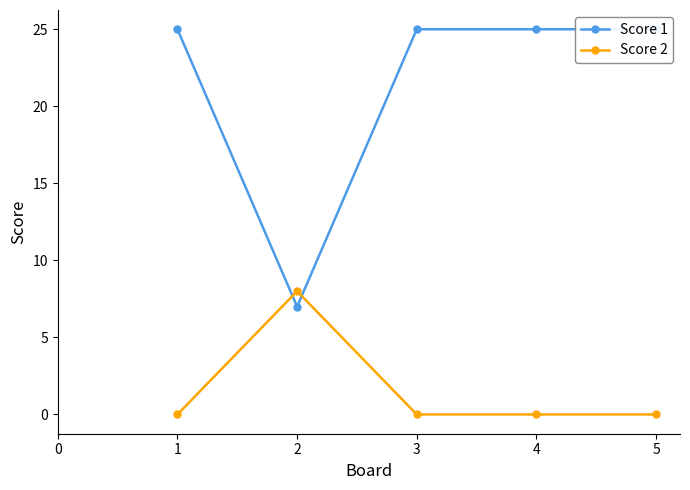

How many intersections are there between Score 1 and Score 2?

2